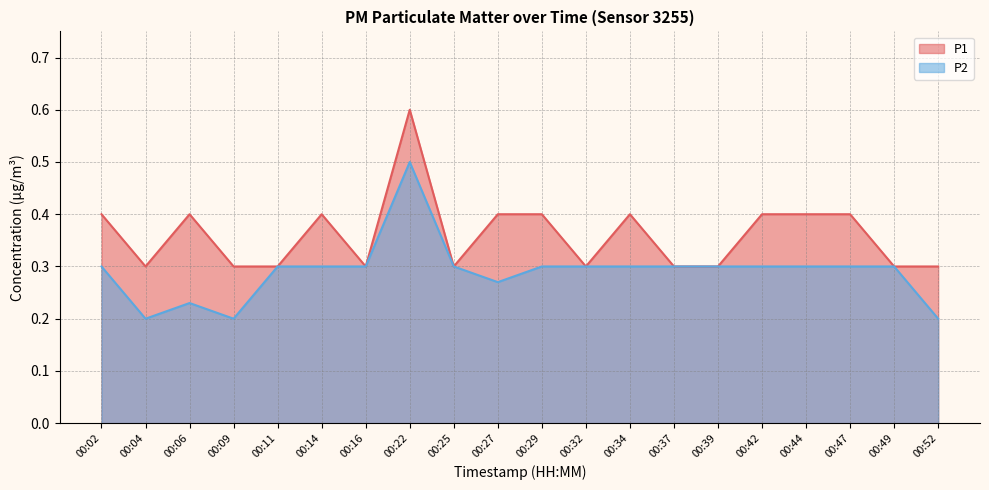

Is it true that P2 equals 0.5 at 00:02?

False